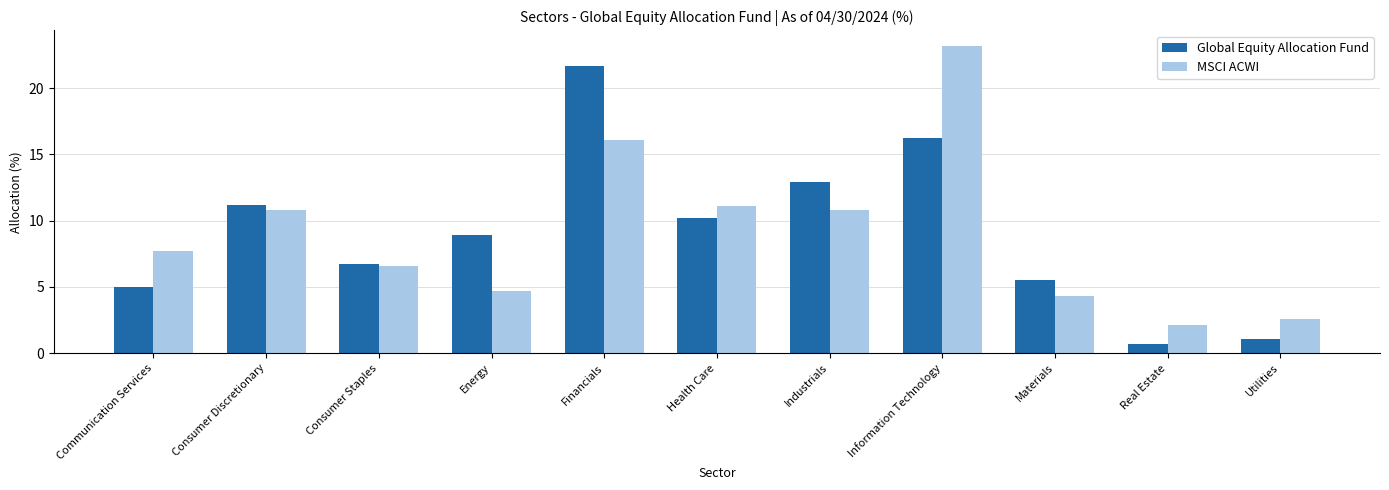

Rank the series by their maximum value, from lowest to highest.

Global Equity Allocation Fund, MSCI ACWI